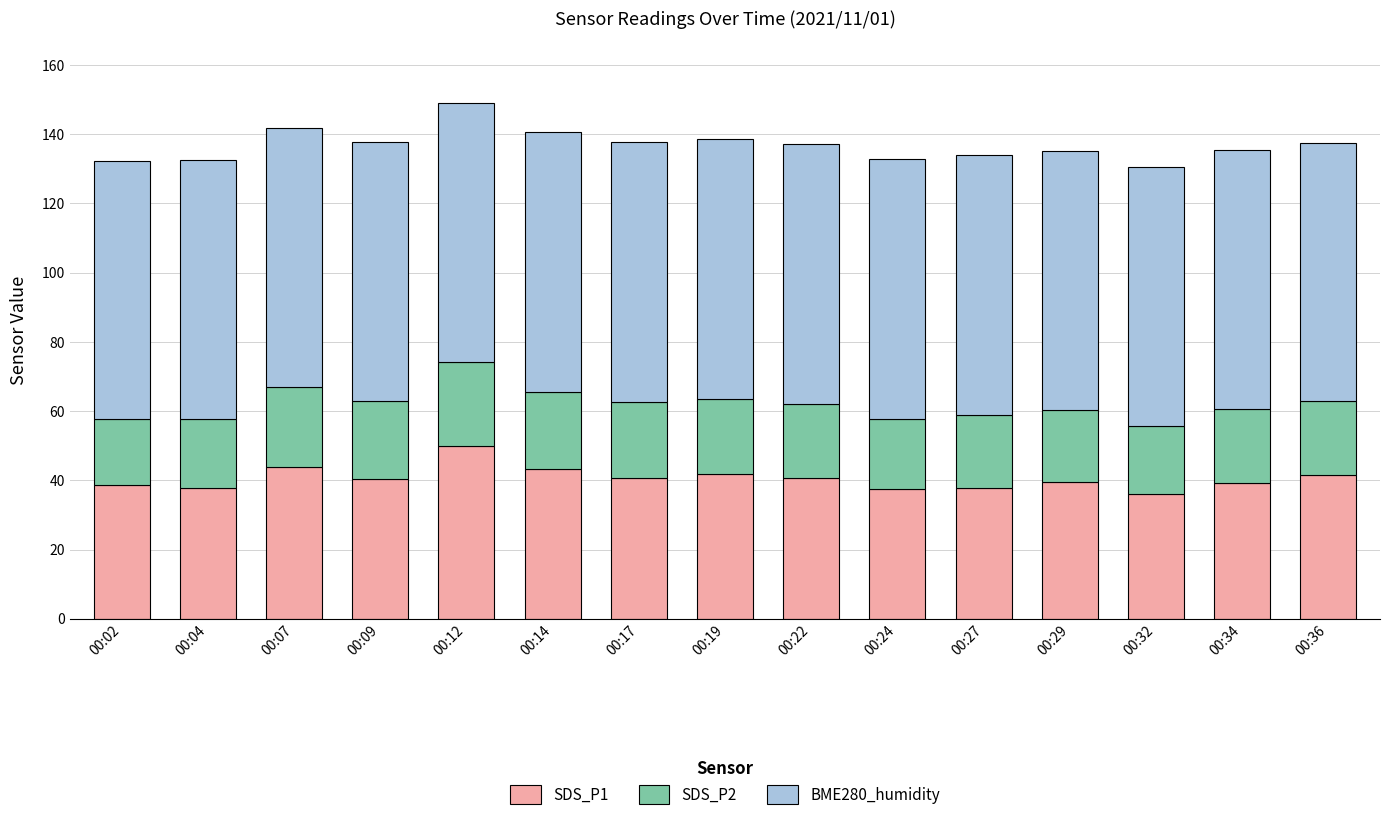

What is the highest value of the SDS_P1 series?

49.9